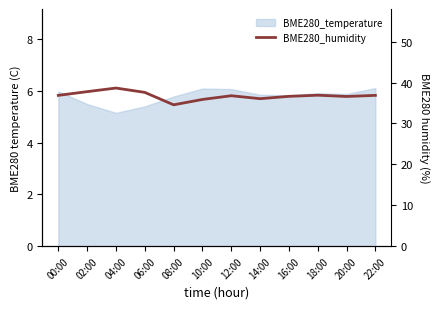

True or false: the data has more than 0 interior local peaks.

True